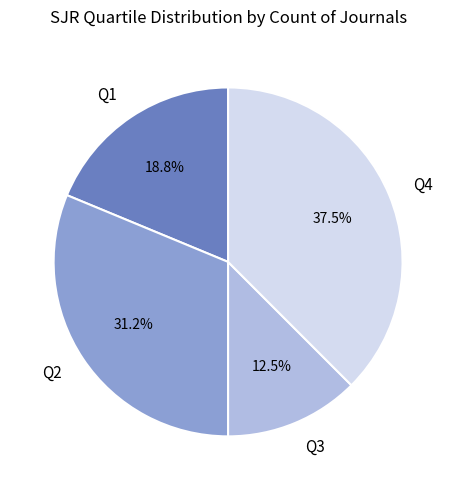

Does Q3 represent more than half of the total?

No